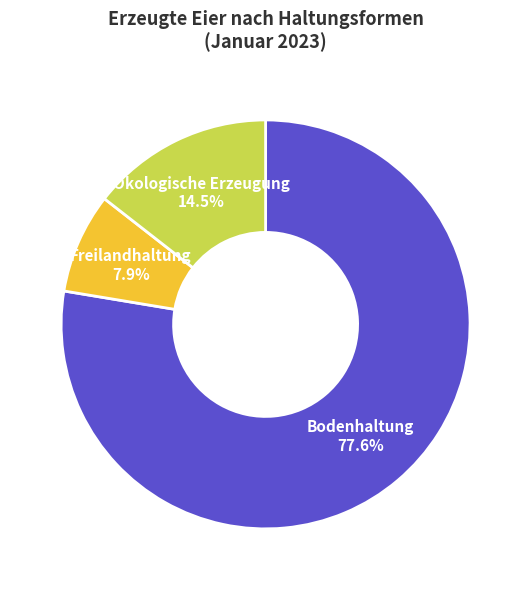

The Bodenhaltung slice represents 71% of the pie. True or false?

False